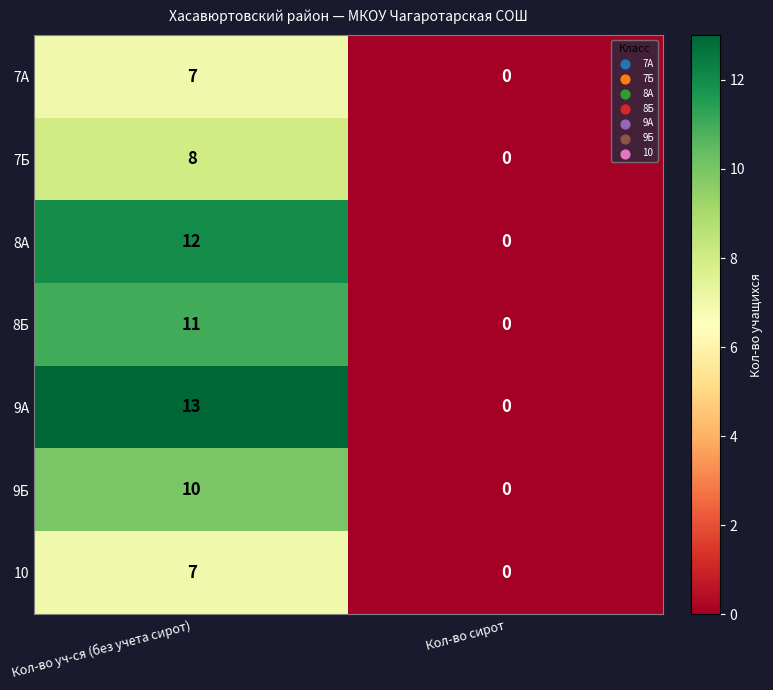

Is it true that 7Б equals -5 at Кол-во сирот?

False